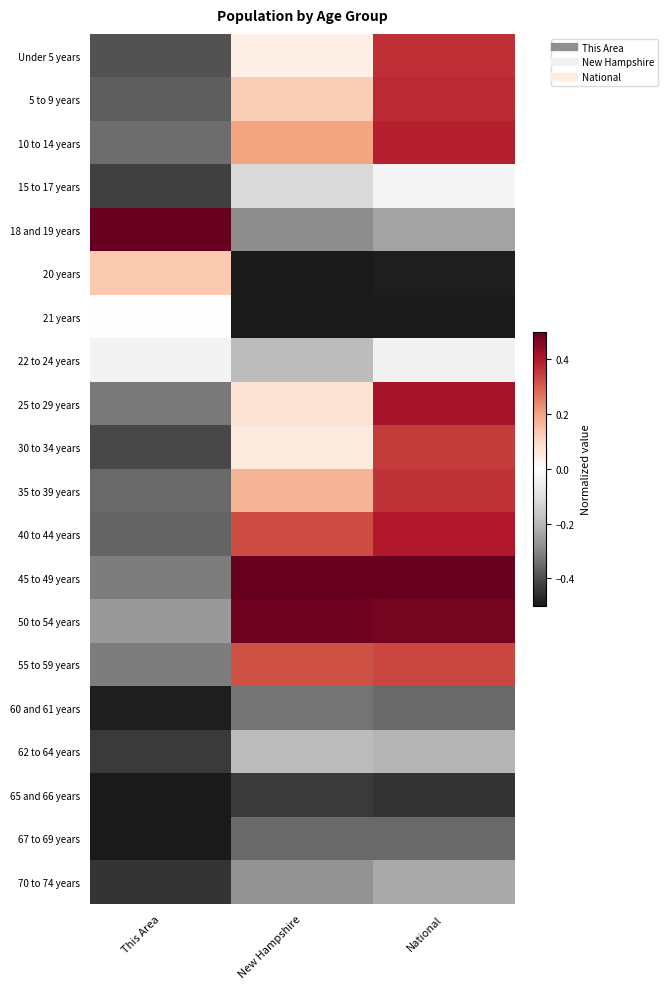

Reading right to left, extract all data points from this chart.

Under 5 years: National=0.4	New Hampshire=0.0	This Area=-0.4
5 to 9 years: National=0.4	New Hampshire=0.1	This Area=-0.4
10 to 14 years: National=0.4	New Hampshire=0.2	This Area=-0.3
15 to 17 years: National=-0.0	New Hampshire=-0.1	This Area=-0.4
18 and 19 years: National=-0.2	New Hampshire=-0.3	This Area=0.5
20 years: National=-0.5	New Hampshire=-0.5	This Area=0.1
21 years: National=-0.5	New Hampshire=-0.5	This Area=-0.0
22 to 24 years: National=-0.0	New Hampshire=-0.2	This Area=-0.0
25 to 29 years: National=0.4	New Hampshire=0.1	This Area=-0.3
30 to 34 years: National=0.4	New Hampshire=0.1	This Area=-0.4
35 to 39 years: National=0.4	New Hampshire=0.2	This Area=-0.4
40 to 44 years: National=0.4	New Hampshire=0.3	This Area=-0.4
45 to 49 years: National=0.5	New Hampshire=0.5	This Area=-0.3
50 to 54 years: National=0.5	New Hampshire=0.5	This Area=-0.3
55 to 59 years: National=0.3	New Hampshire=0.3	This Area=-0.3
60 and 61 years: National=-0.3	New Hampshire=-0.3	This Area=-0.5
62 to 64 years: National=-0.2	New Hampshire=-0.2	This Area=-0.4
65 and 66 years: National=-0.4	New Hampshire=-0.4	This Area=-0.5
67 to 69 years: National=-0.3	New Hampshire=-0.4	This Area=-0.5
70 to 74 years: National=-0.2	New Hampshire=-0.3	This Area=-0.4